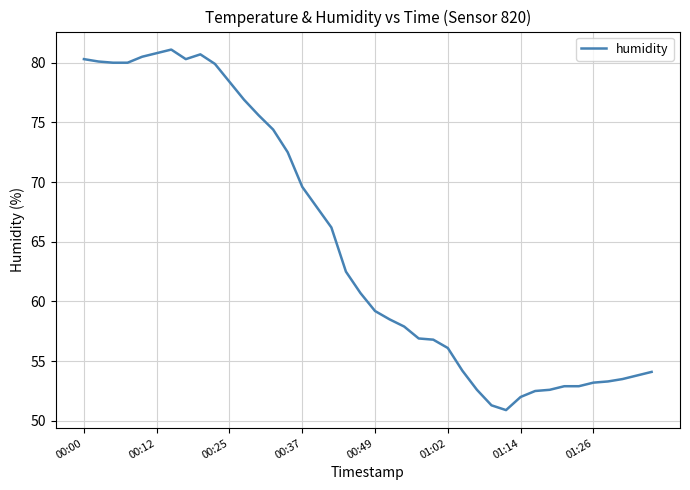

What is the difference between the maximum and minimum values?

30.2